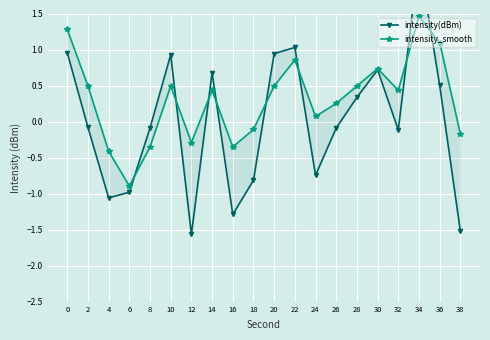

Where is the first local maximum for intensity_smooth?

10